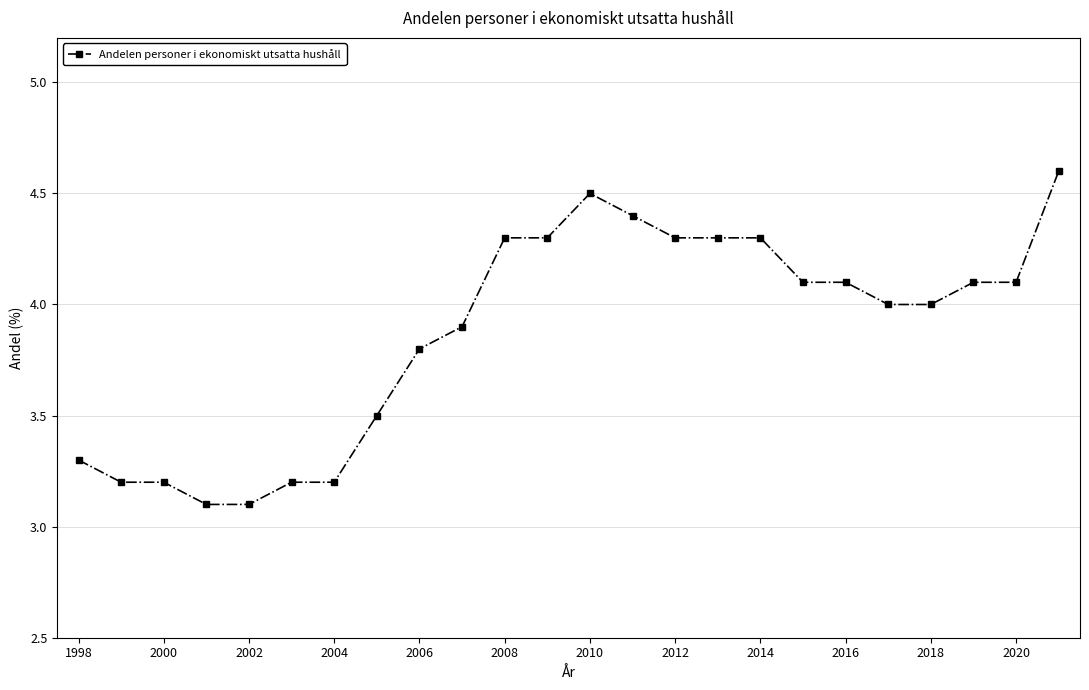

Reading left to right, list all the values displayed in this chart.

3.3	3.2	3.2	3.1	3.1	3.2	3.2	3.5	3.8	3.9	4.3	4.3	4.5	4.4	4.3	4.3	4.3	4.1	4.1	4.0	4.0	4.1	4.1	4.6